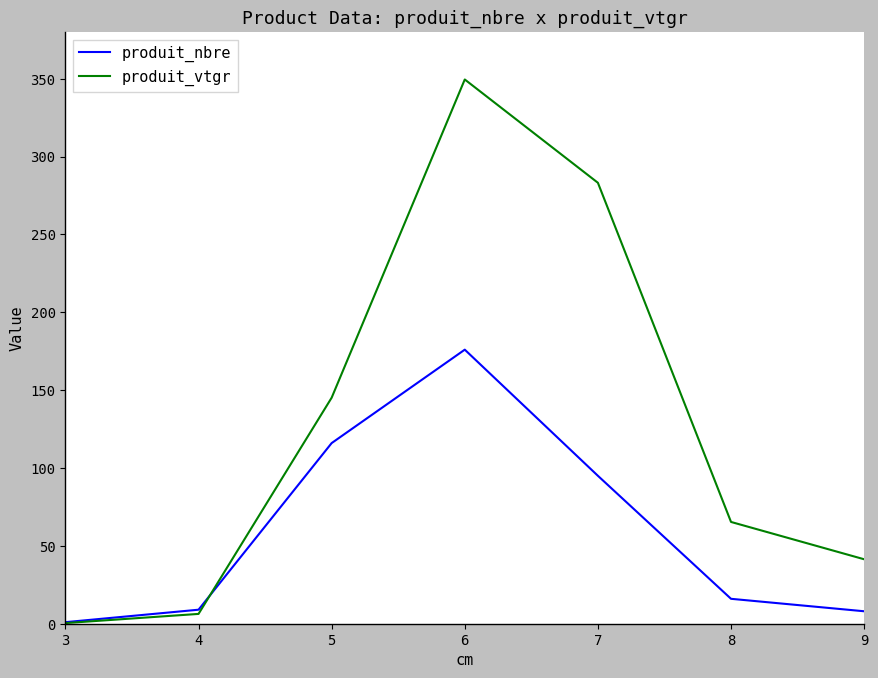

What is the average value of the produit_vtgr series?

127.3